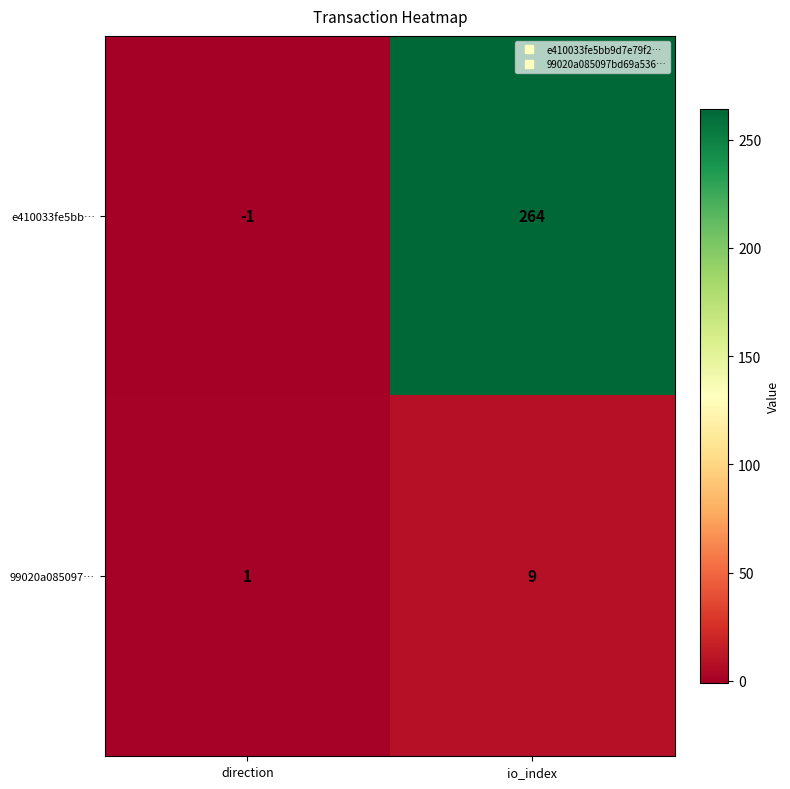

At io_index, list the series in order from smallest to largest.

99020a085097…, e410033fe5bb…